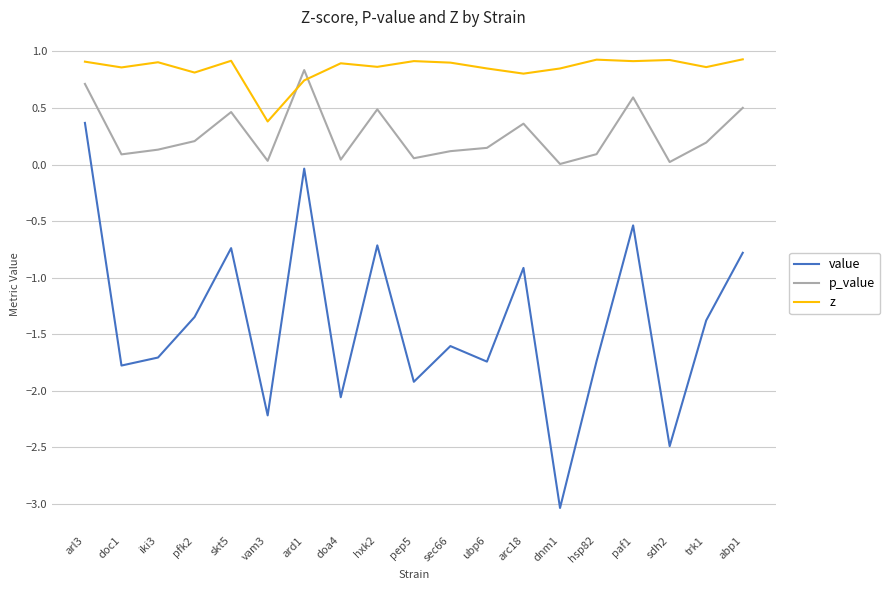

What is the average value of the value series?

-1.4